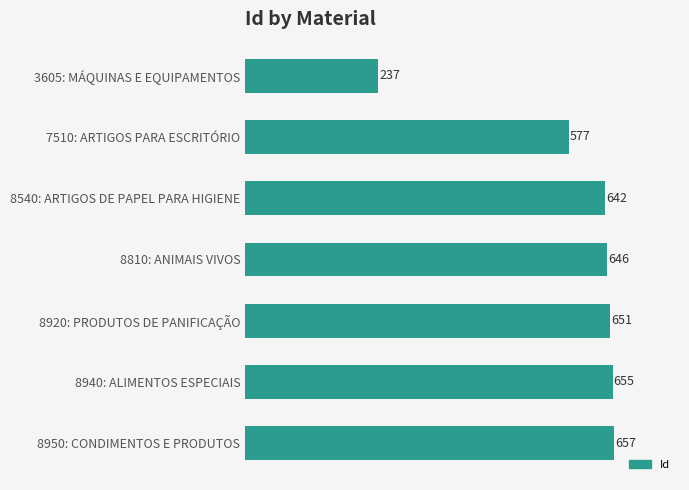

The value at 7510: ARTIGOS PARA ESCRITÓRIO is 577. True or false?

True